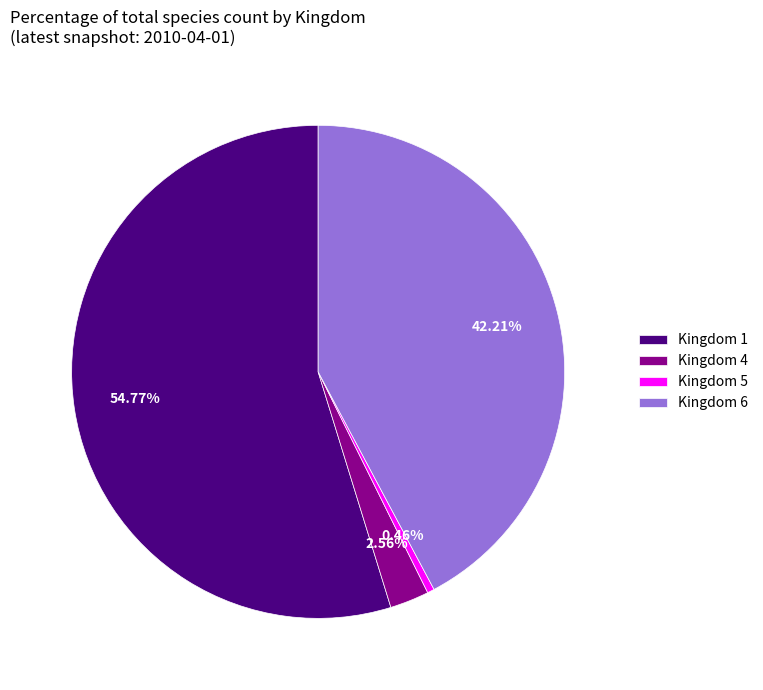

Which slice represents more than half of the pie?

Kingdom 1